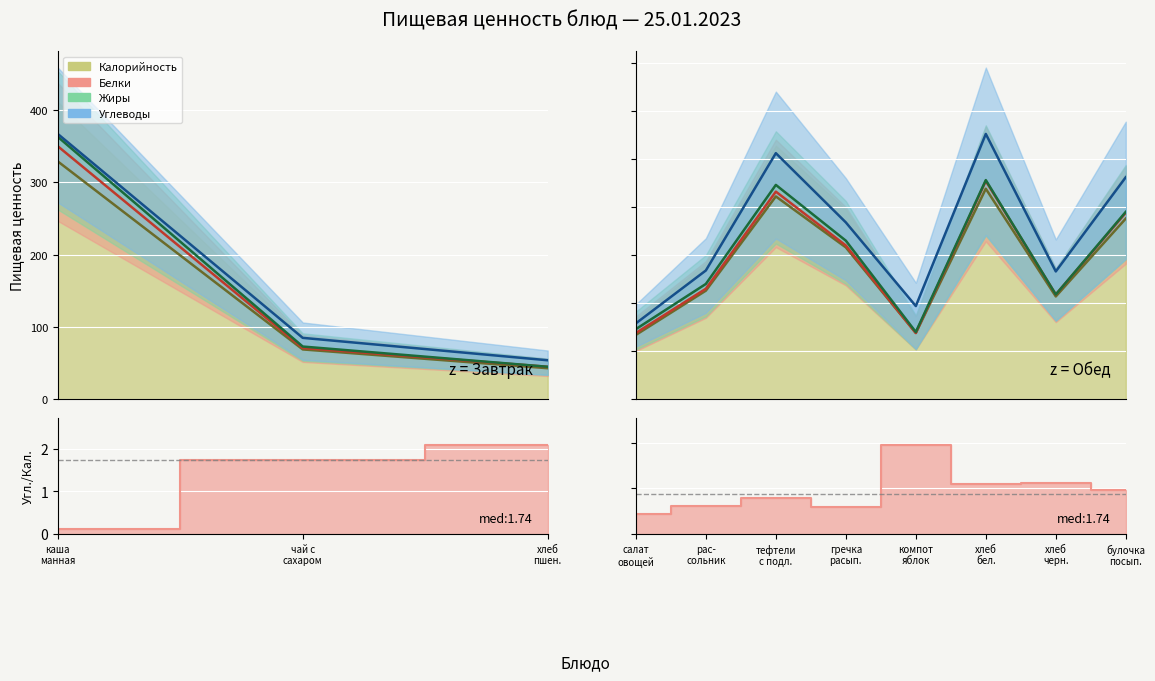

At which category does the chart reach its peak across all series?

хлеб бел.